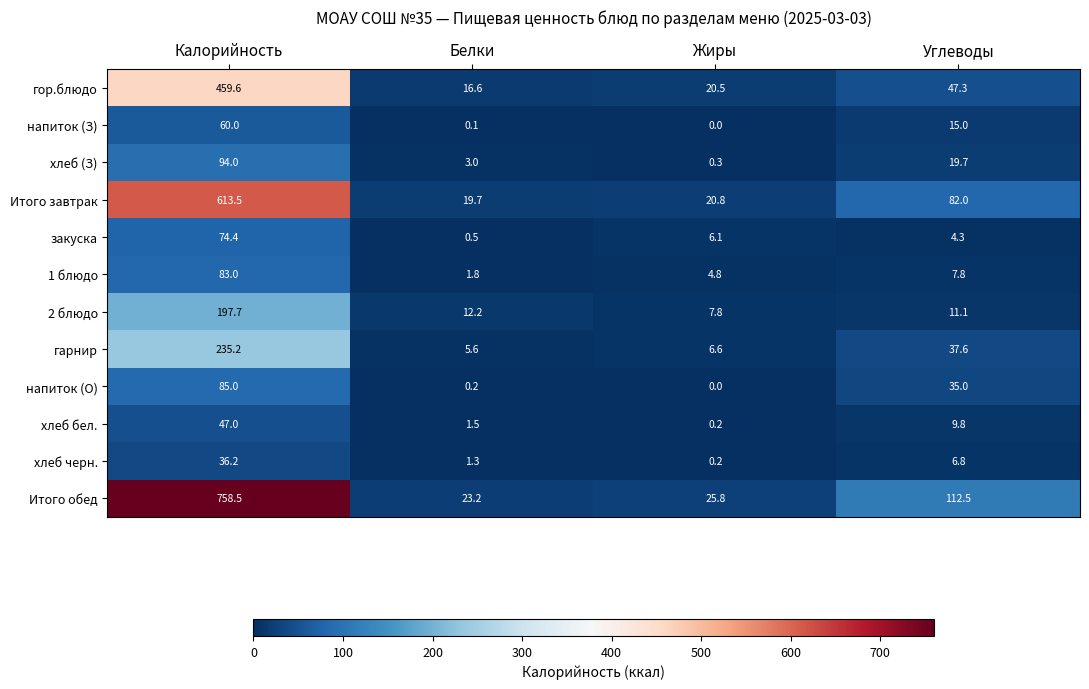

What is the difference between the maximum and minimum values in the напиток (З) series?

60.0